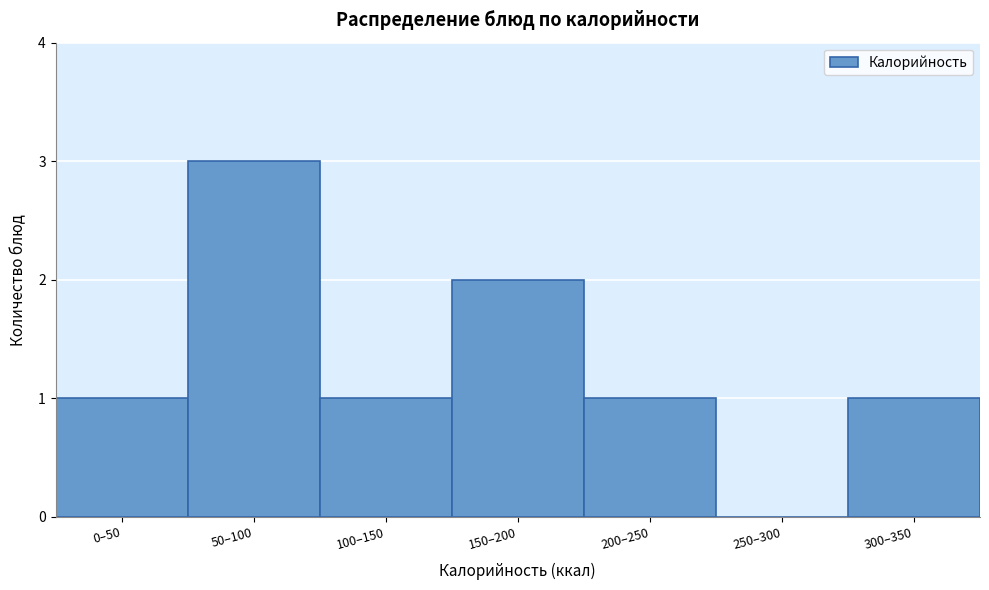

Reading left to right, extract all data points from this chart.

0–50=1	50–100=3	100–150=1	150–200=2	200–250=1	250–300=0	300–350=1